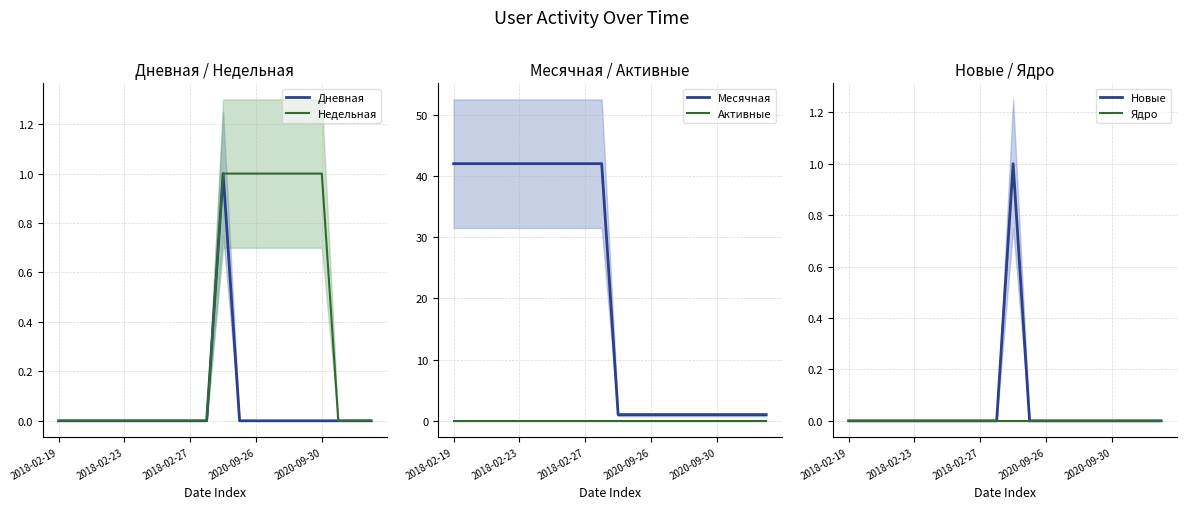

Which series has the largest range (max minus min)?

Месячная